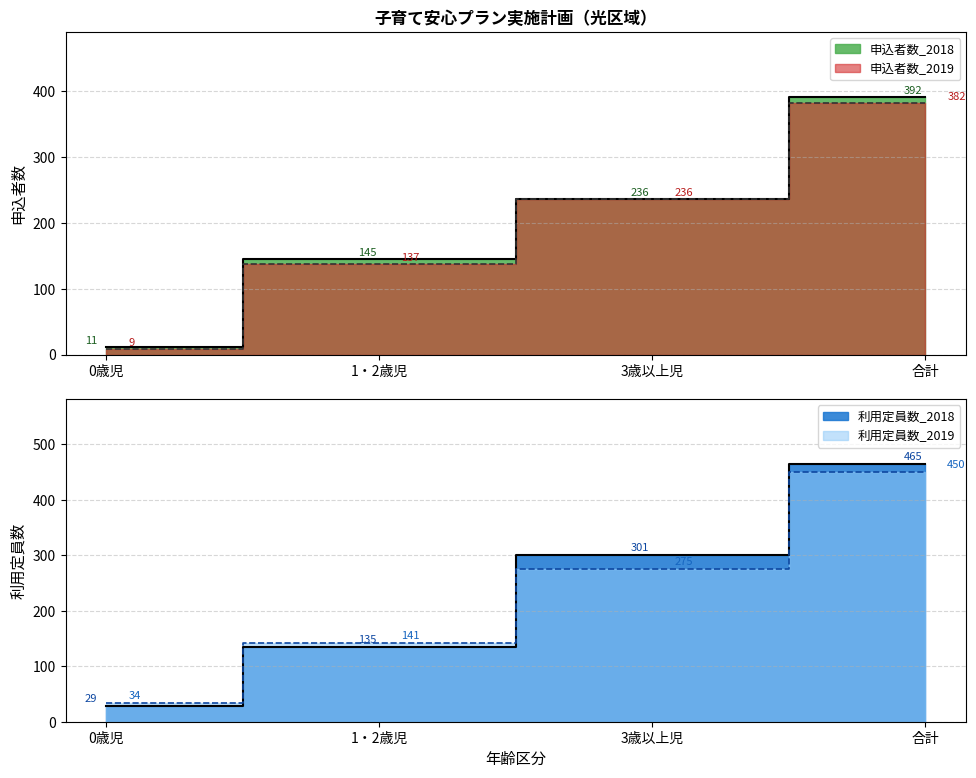

The value of 利用定員数_2018 at 0歳児 is 29. True or false?

True